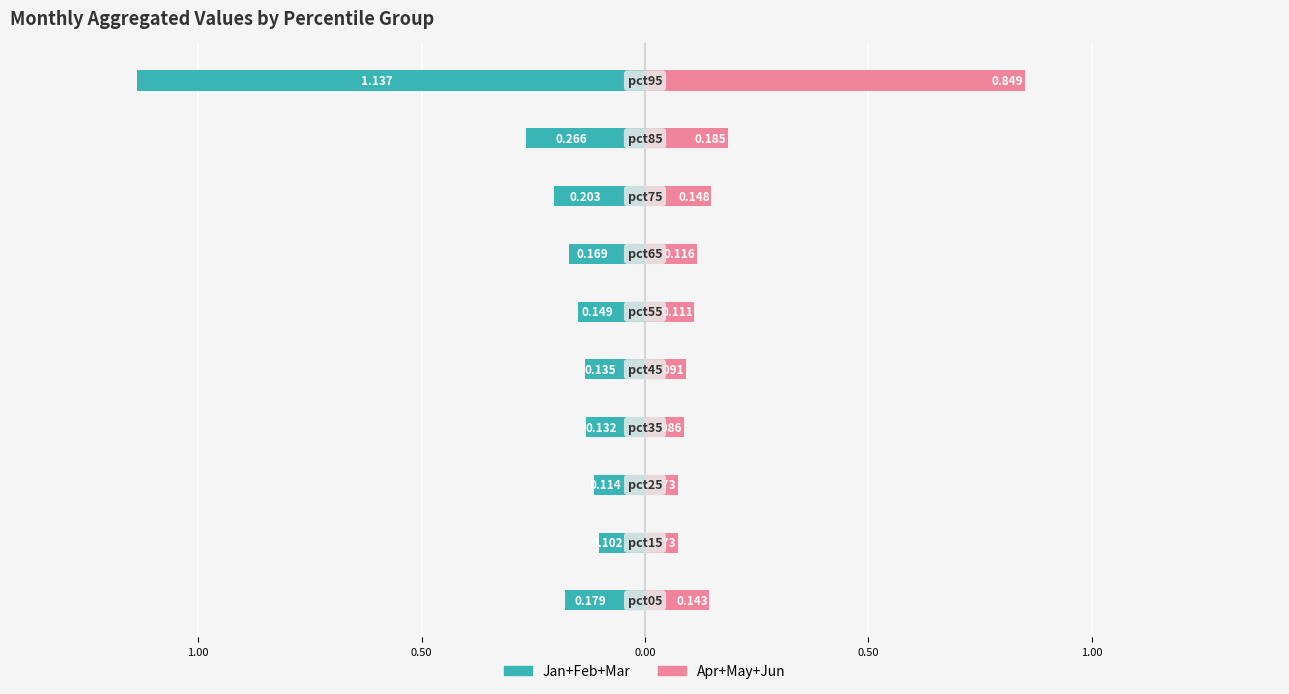

The value of Jan+Feb+Mar at 0.50 is -0.1. True or false?

True